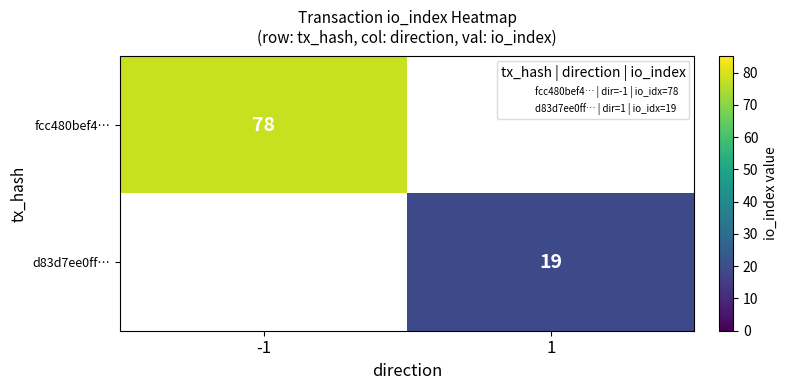

The fcc480bef4… series shows 78 at -1. True or false?

True